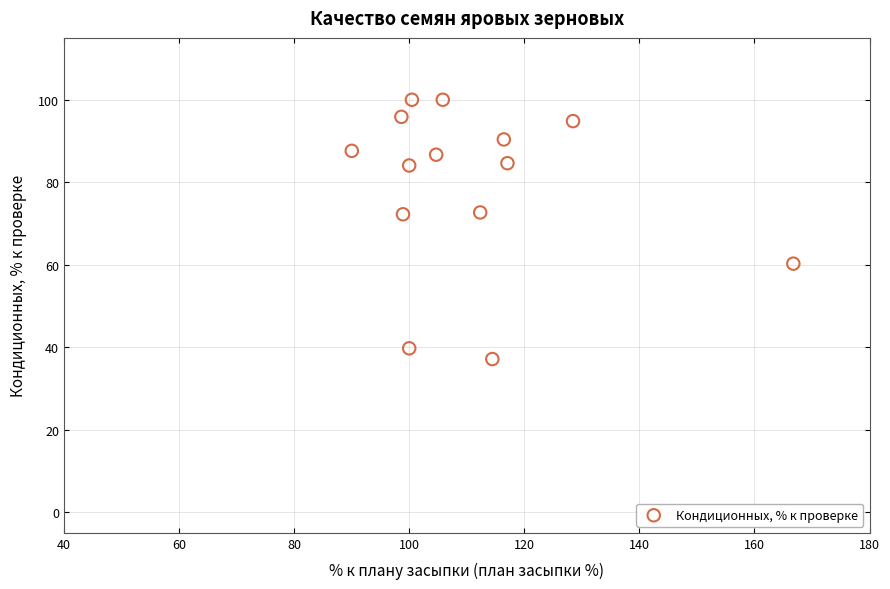

What is the range of X values (max minus min)?

76.7